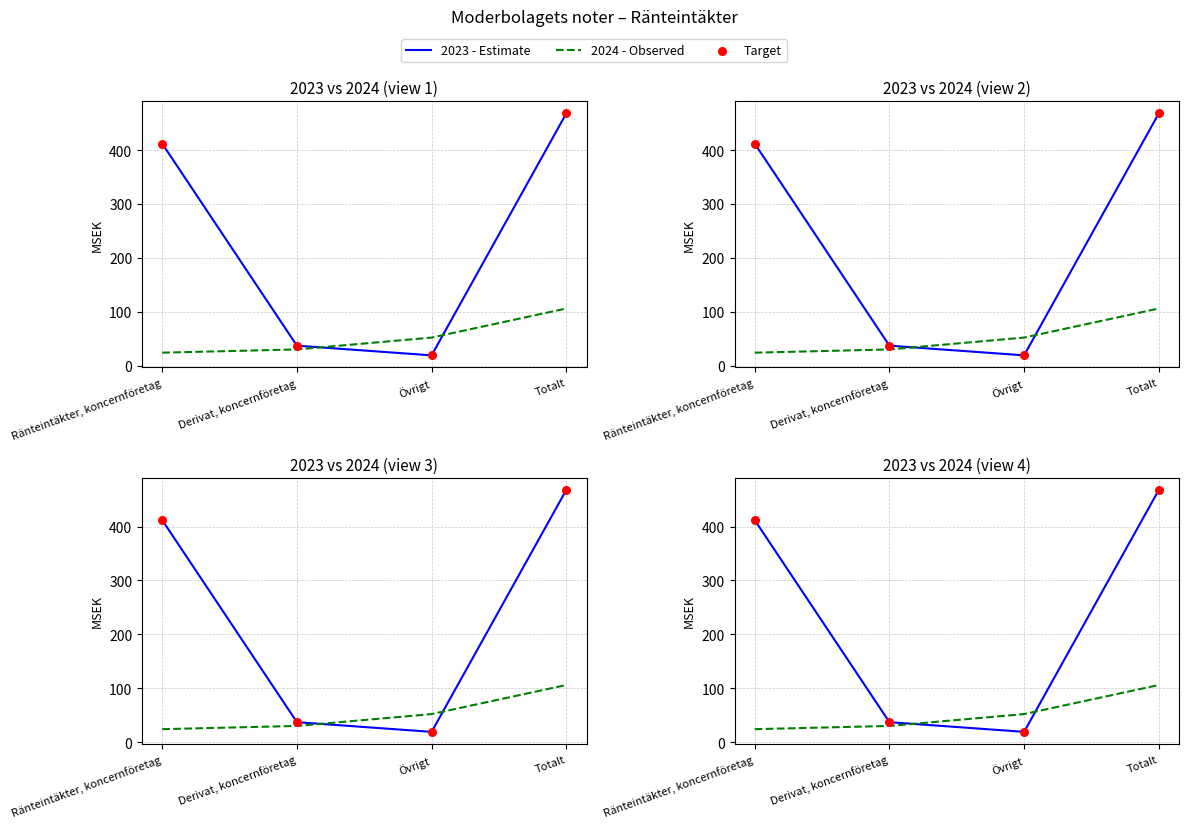

Which series reaches the minimum Y coordinate?

2023 - Estimate